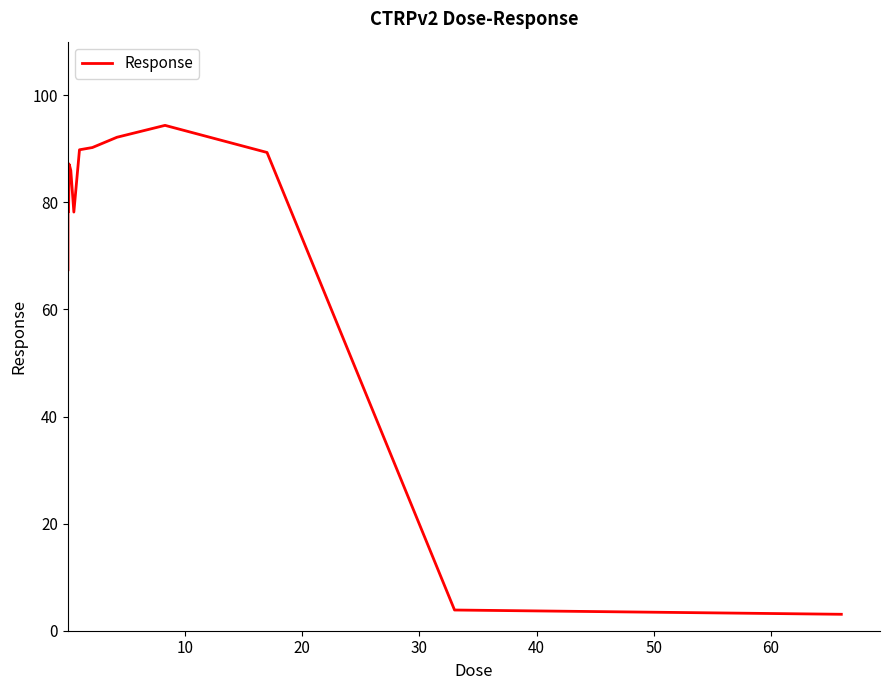

What is the smallest value displayed?

3.1